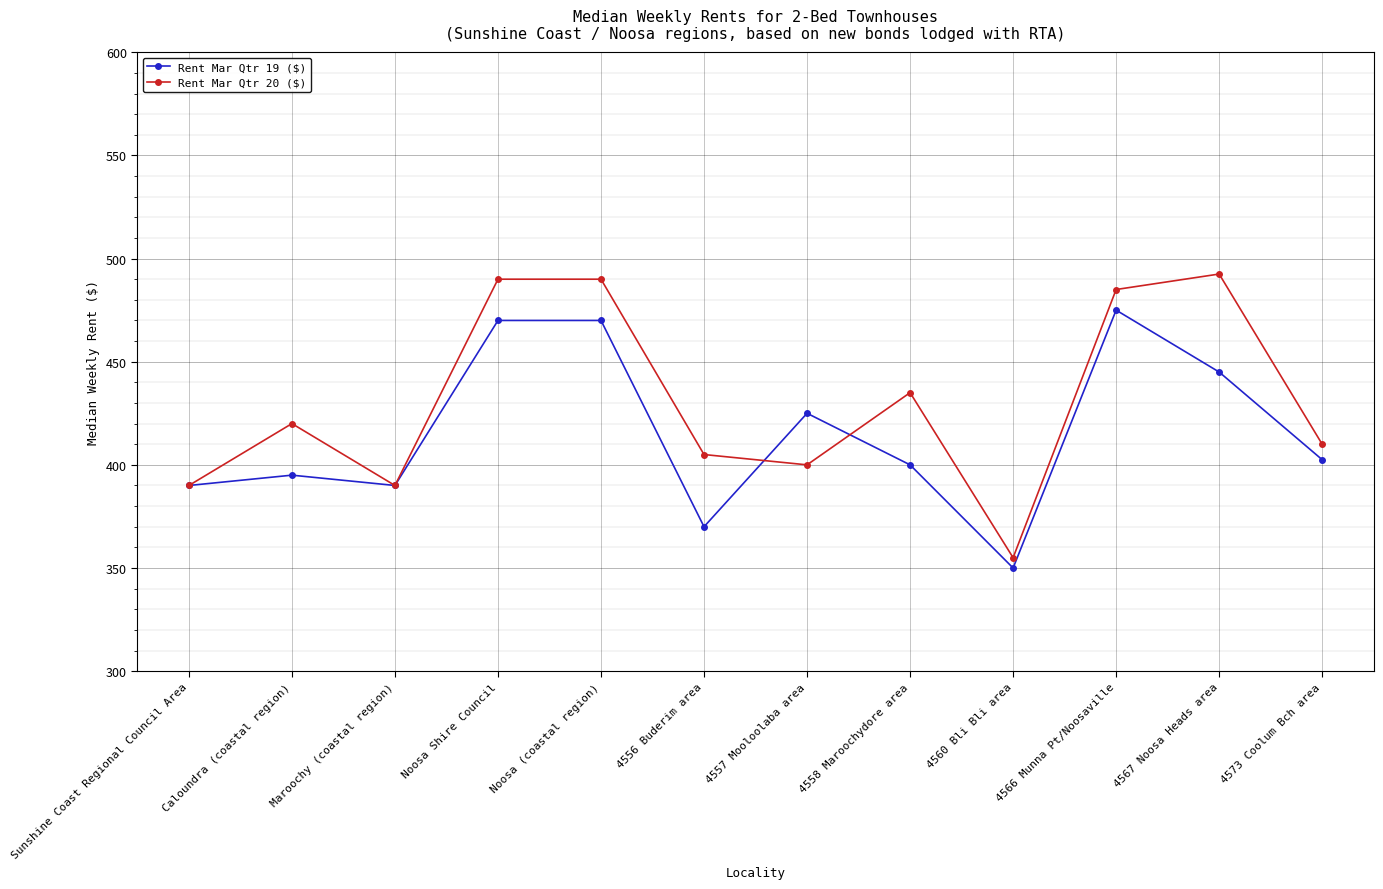

What value does the Rent Mar Qtr 19 ($) series have at 4567 Noosa Heads area?

445.0